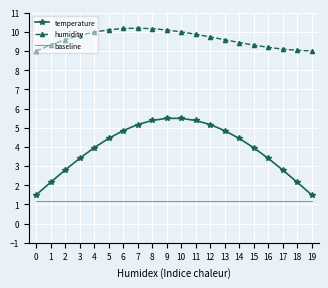

Which series has the largest total across all categories?

humidity